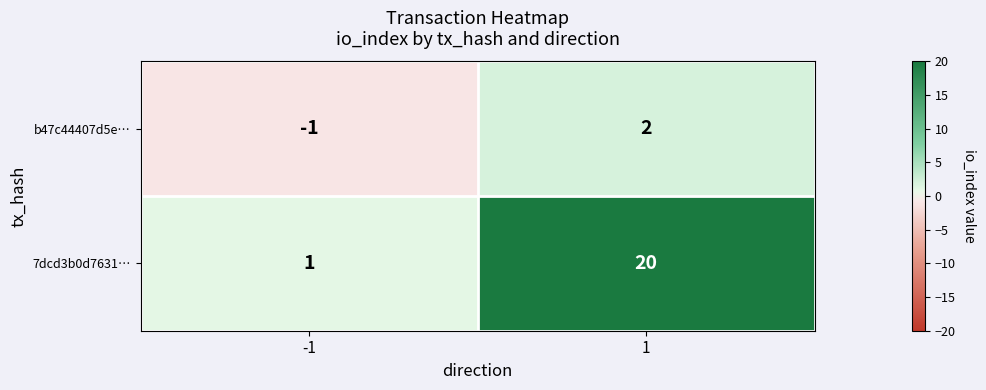

Rank the categories by 7dcd3b0d7631… value from highest to lowest.

1, -1